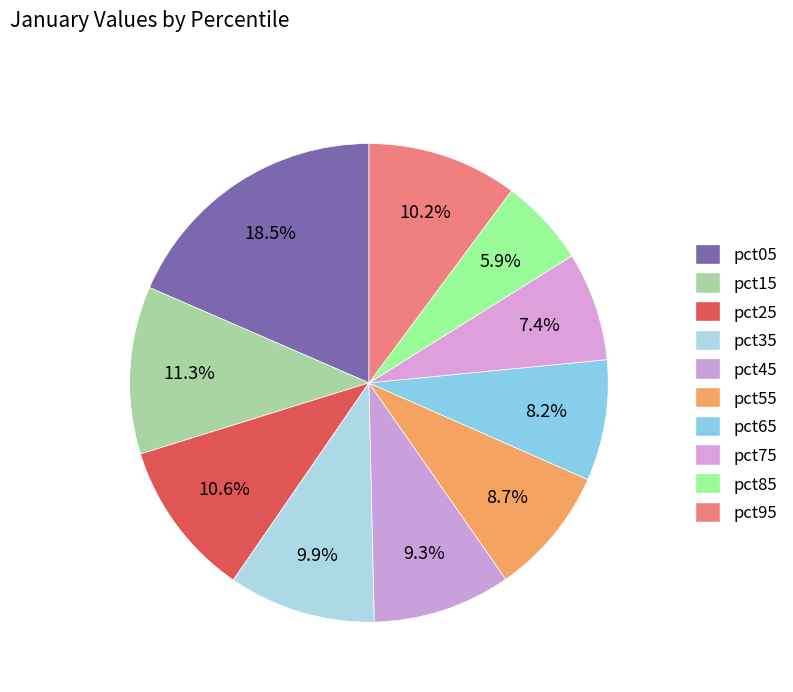

Does pct55 account for over 50% of the chart?

No